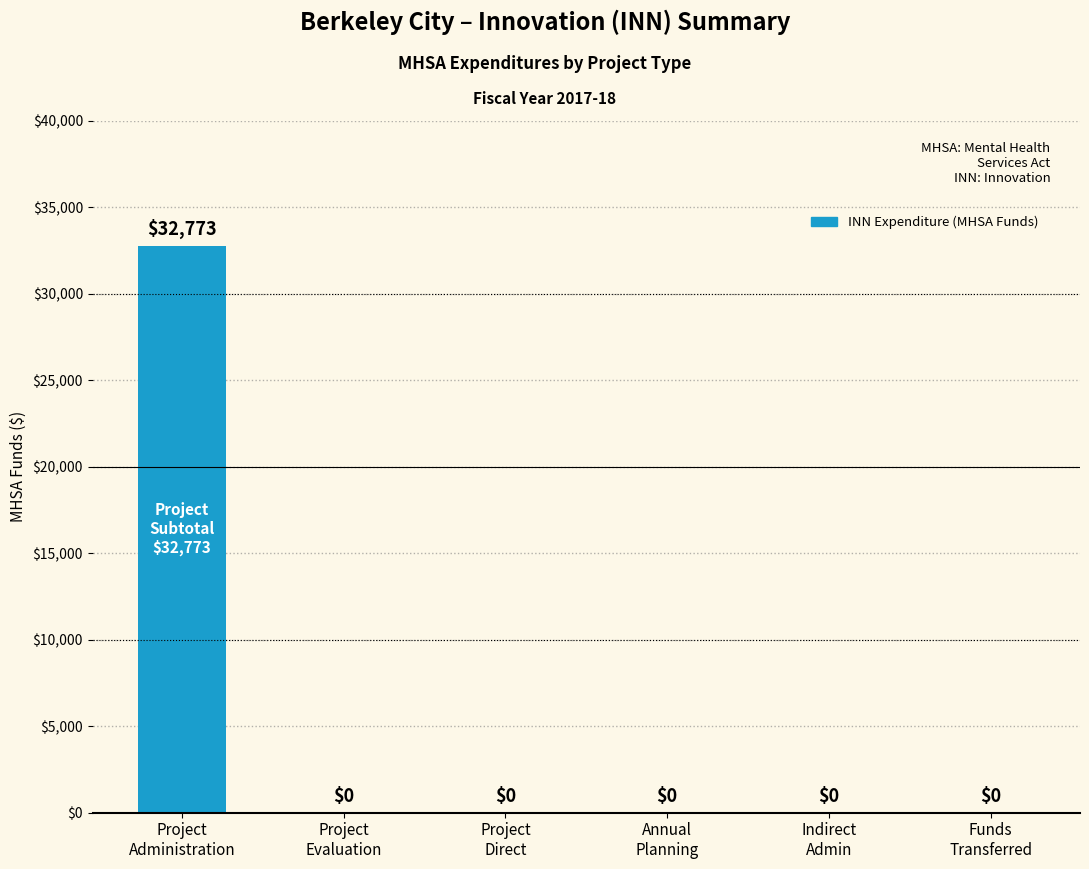

True or false: the data shows 32773 at Project
Administration.

True